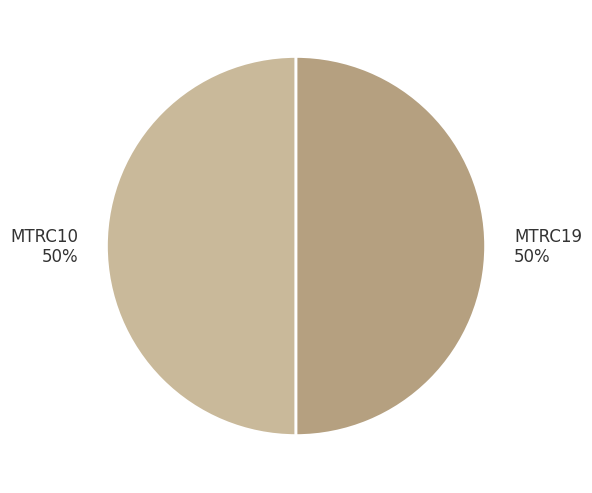

Is the sum of MTRC19 and MTRC10 greater than half?

Yes